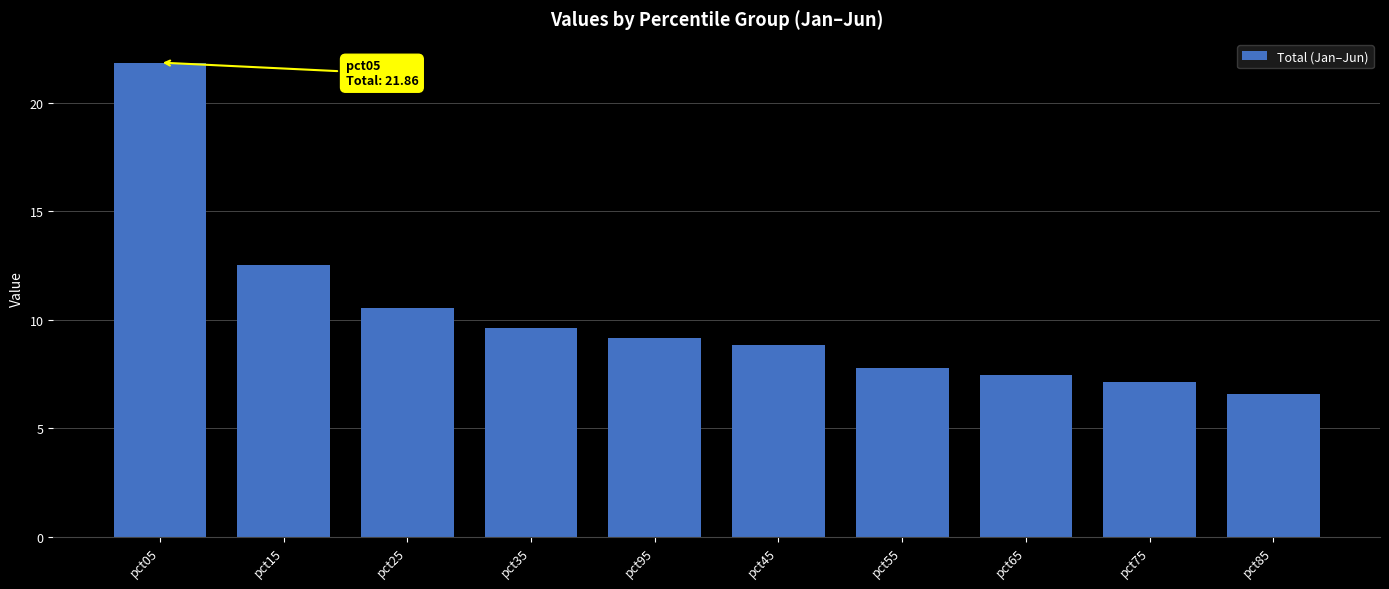

Is it true that the value at pct55 is 7.8?

True